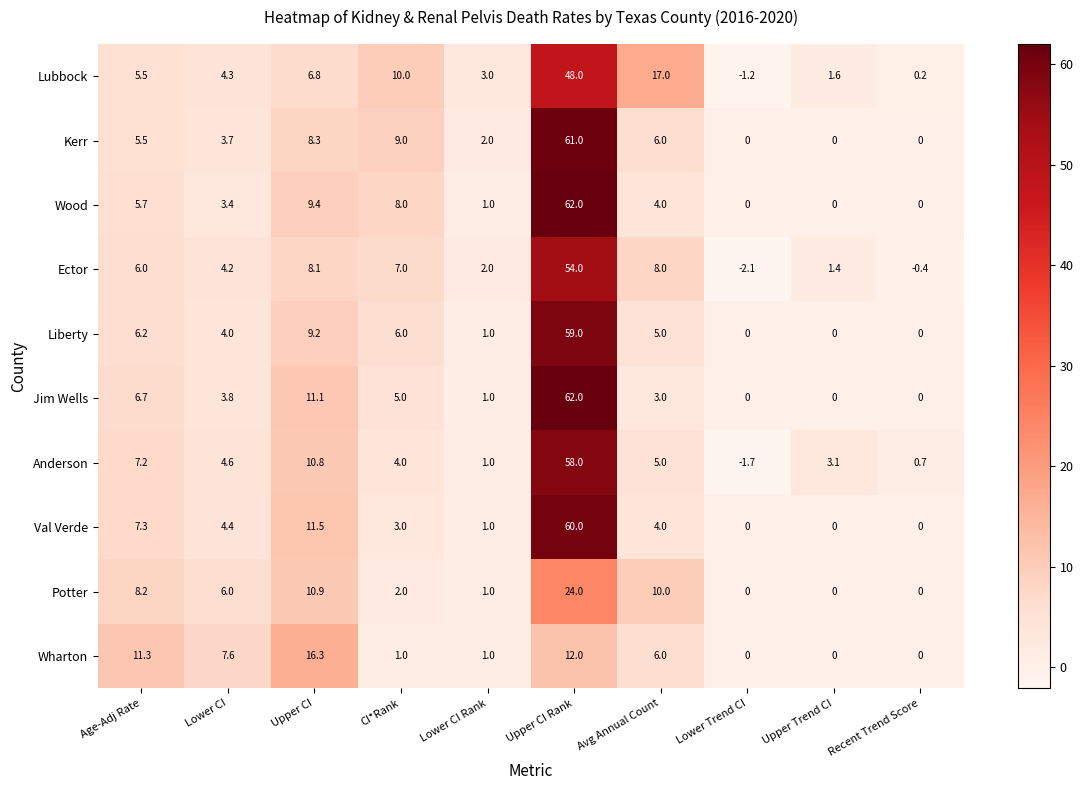

At which category is the sum across all series the highest?

Upper CI Rank